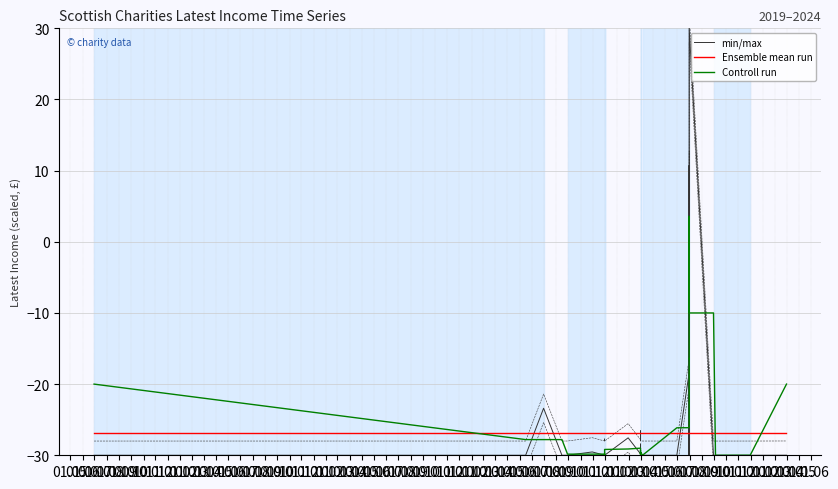

Which category has the lowest value in the Controll run series?

01.09